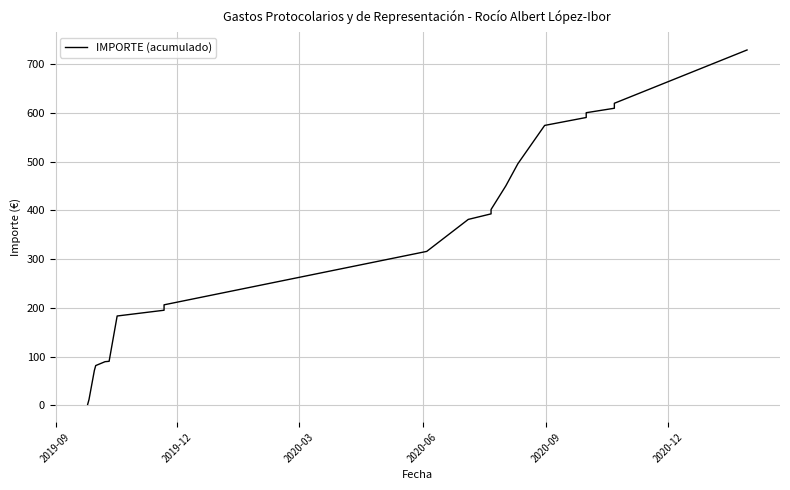

Reading left to right, transcribe all the data shown in this chart.

2.0	12.0	71.6	81.6	89.6	90.3	183.2	195.1	206.2	315.7	381.3	392.6	401.6	450.0	495.4	574.0	590.3	600.1	609.2	619.4	728.7